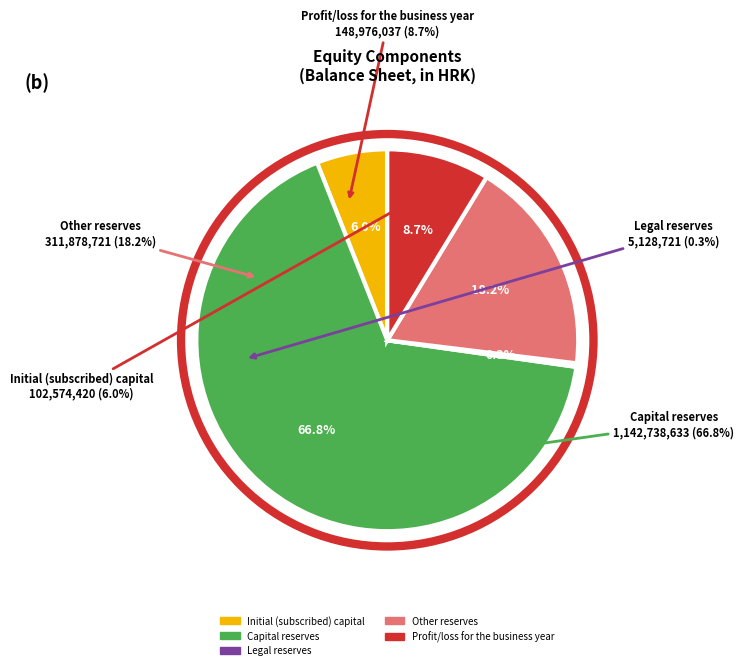

True or false: Legal reserves accounts for 0% of the total.

True